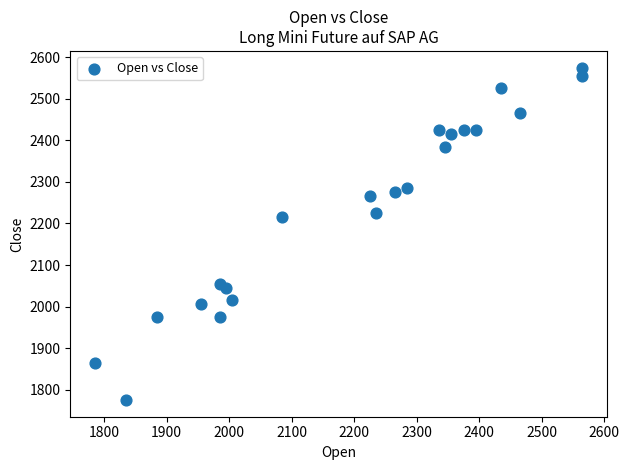

What is the range of X values (max minus min)?

780